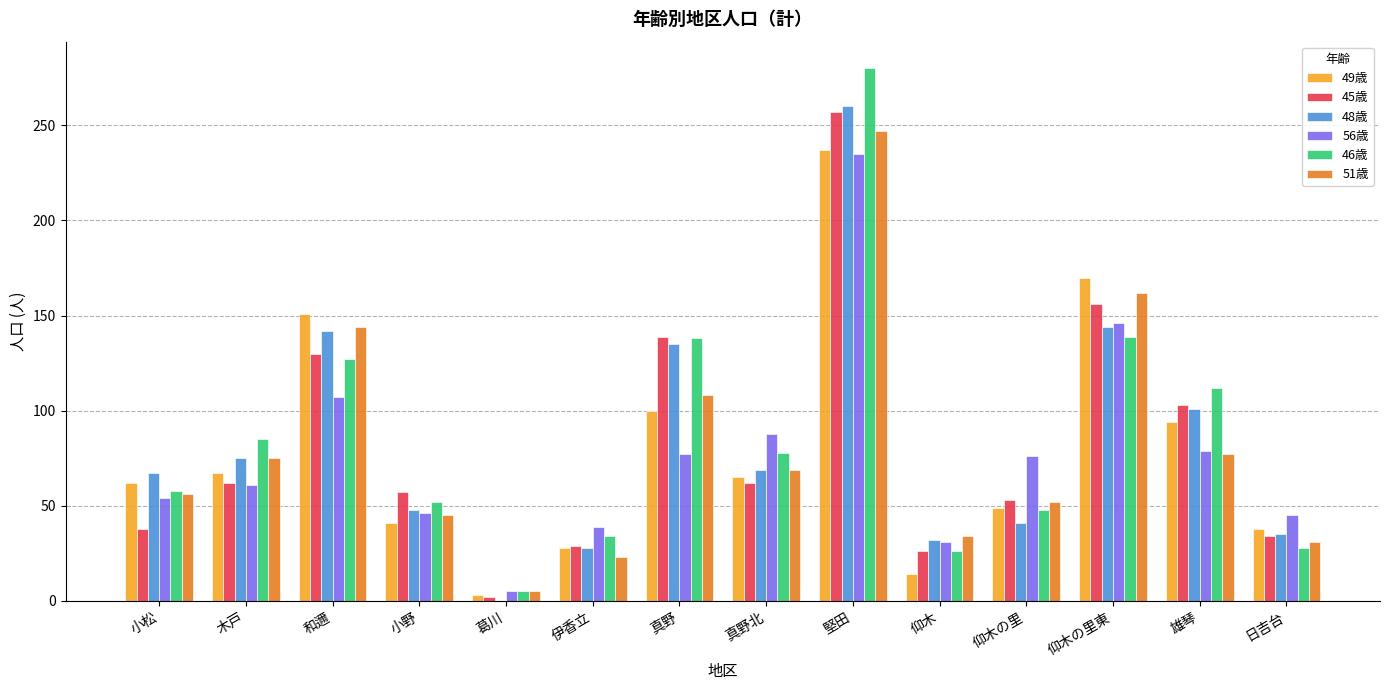

Is the value of 56歳 at 木戸 greater than the value of 45歳 at 雄琴?

No